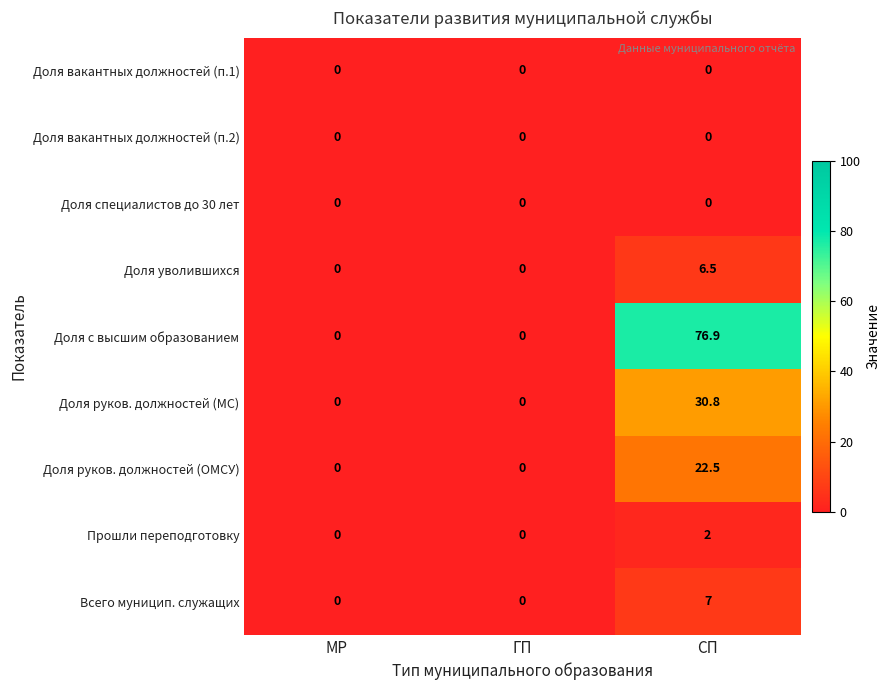

At which category is the sum across all series the highest?

СП